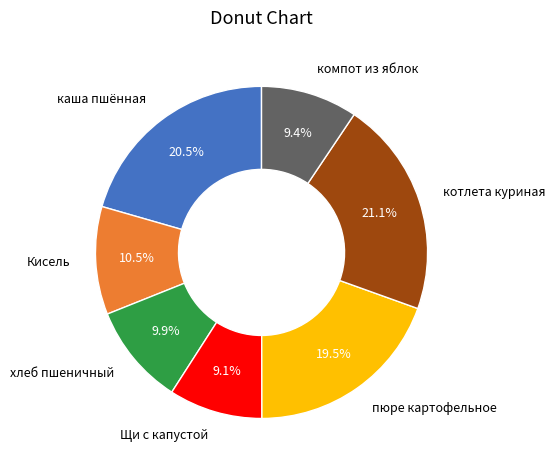

Which has a higher value, хлеб пшеничный or пюре картофельное?

пюре картофельное